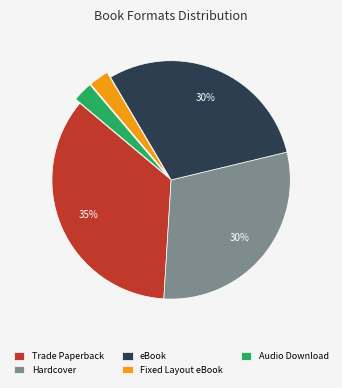

Does Trade Paperback account for over 50% of the chart?

No